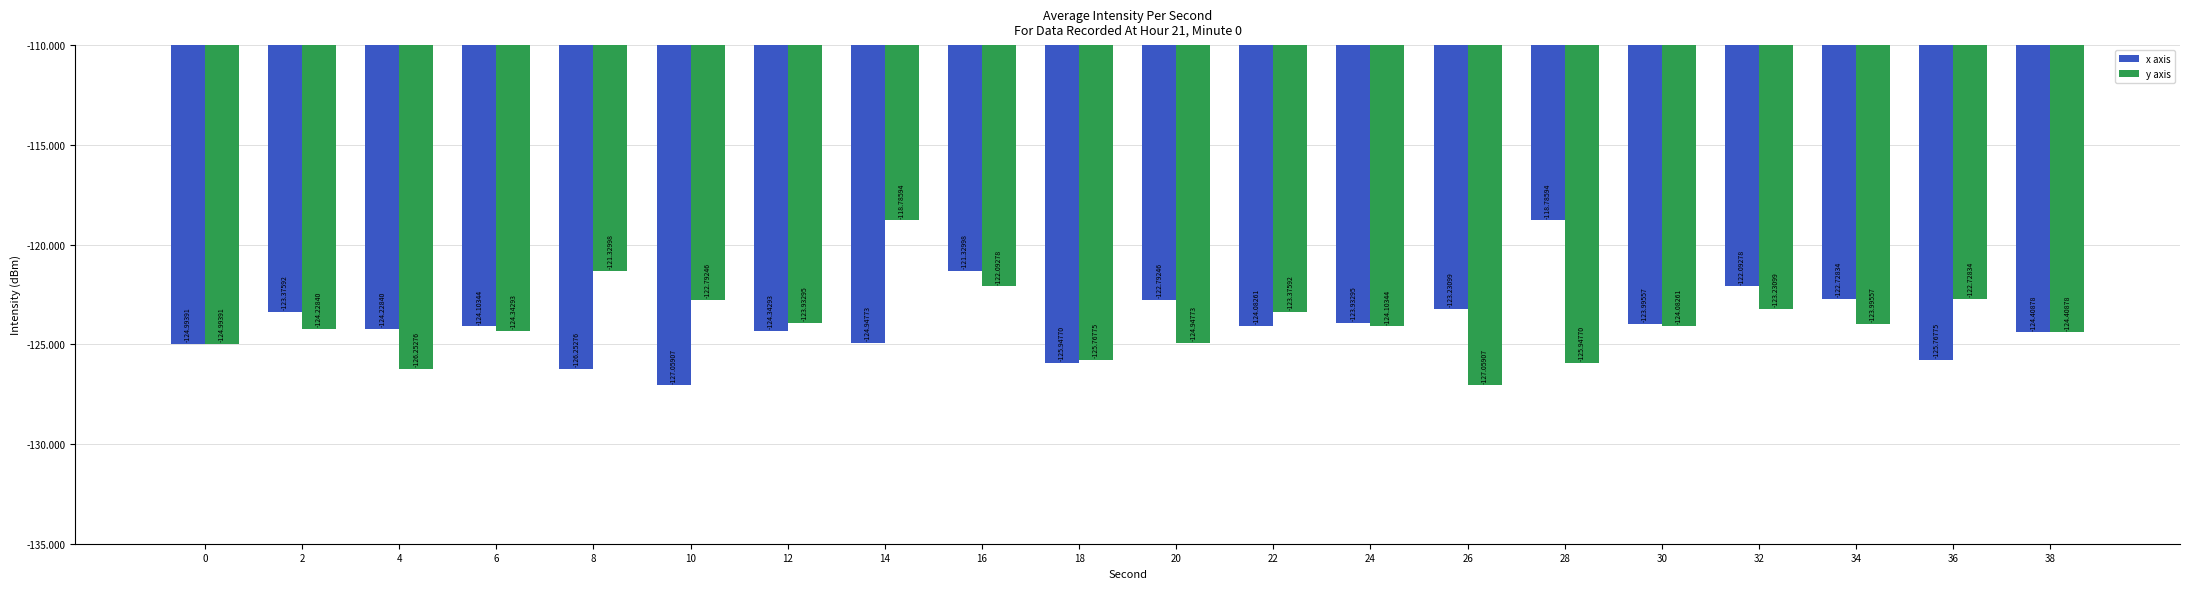

What is the maximum value shown in the chart?

-118.8